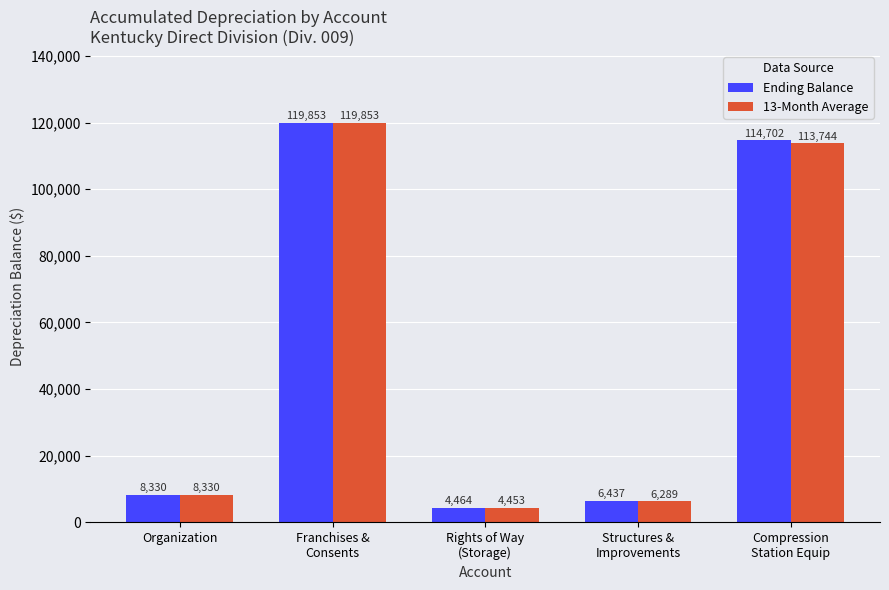

How many series are shown in this chart?

2